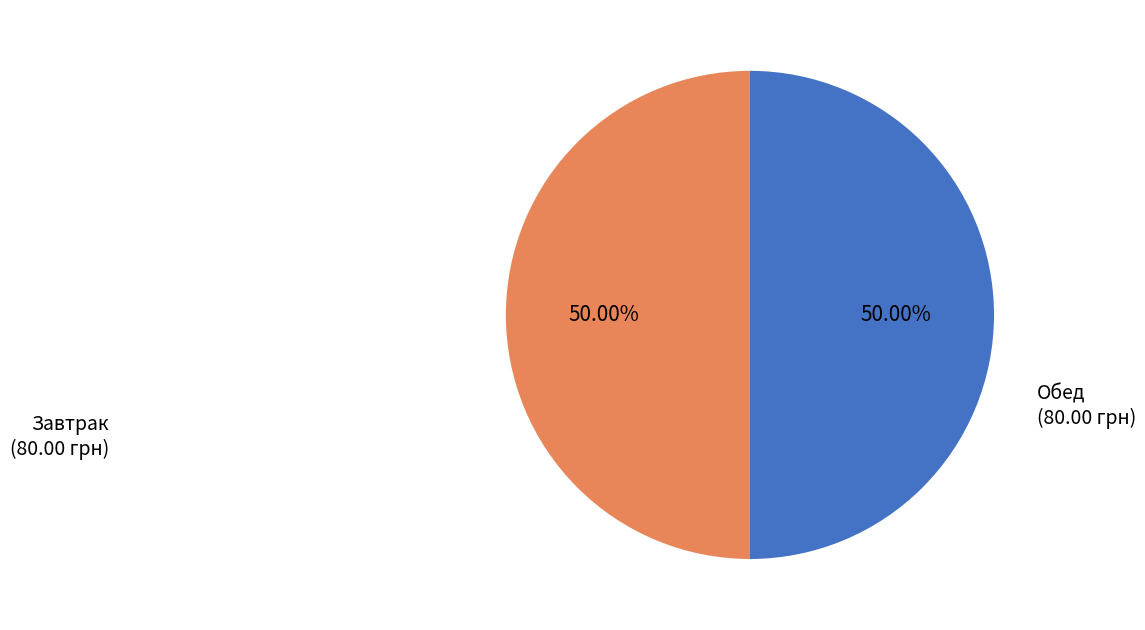

How many segments does this pie chart have?

2